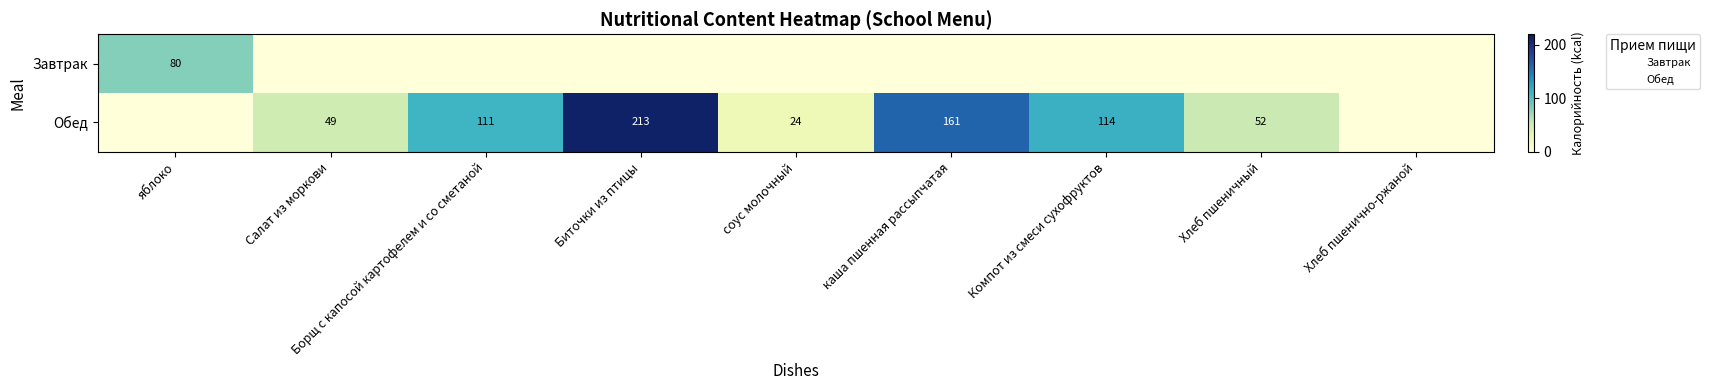

Count the number of categories in the chart.

9